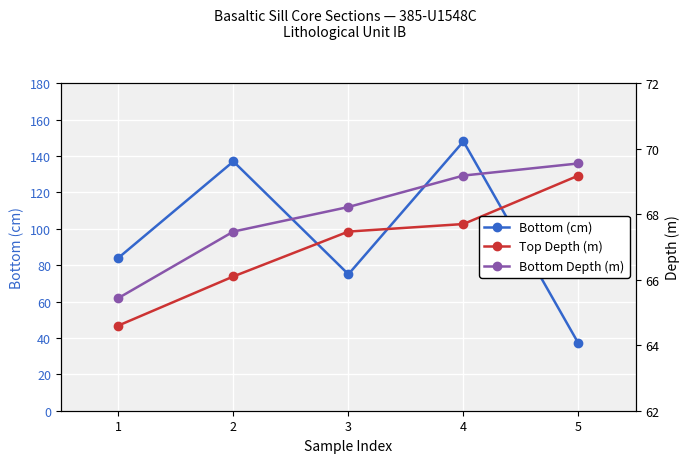

What are all the series names shown in the legend?

Bottom (cm), Top Depth (m), Bottom Depth (m)